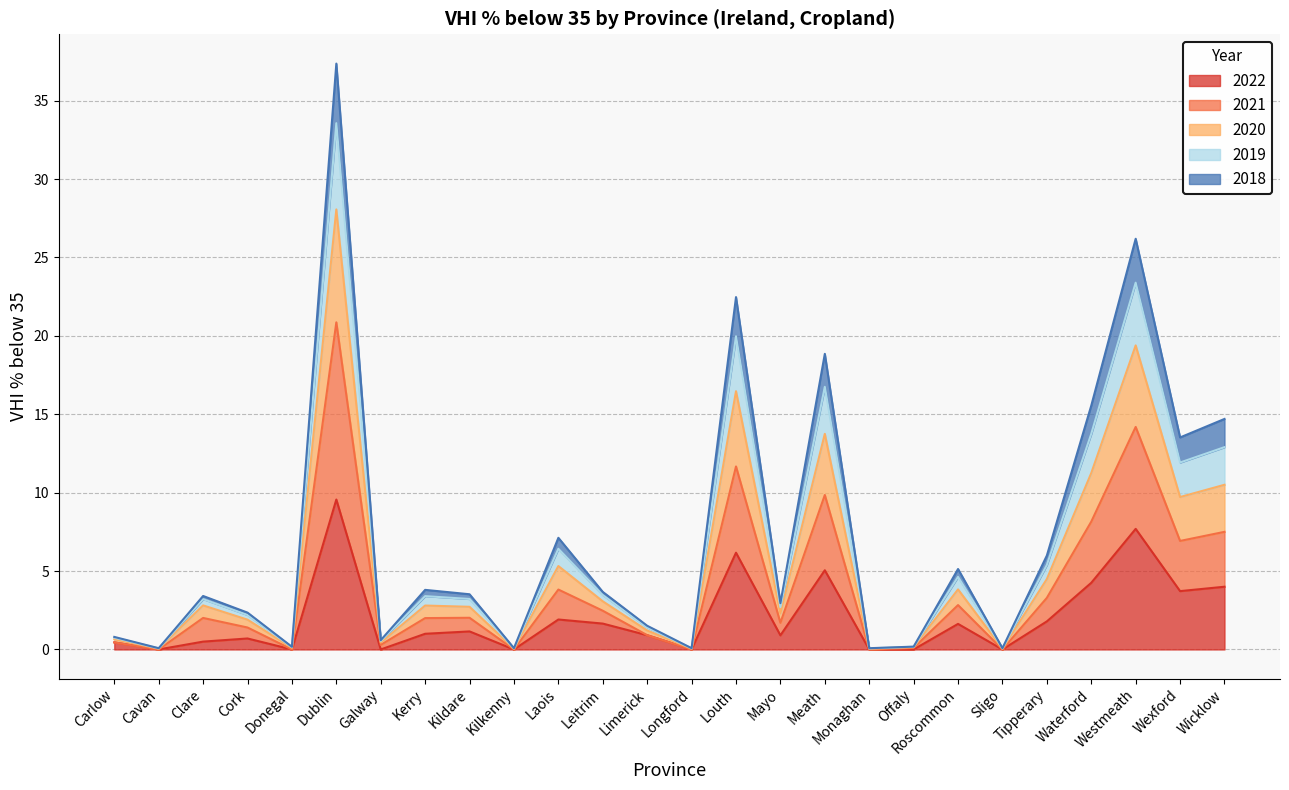

Where does the 2018 series first go above 2?

Clare